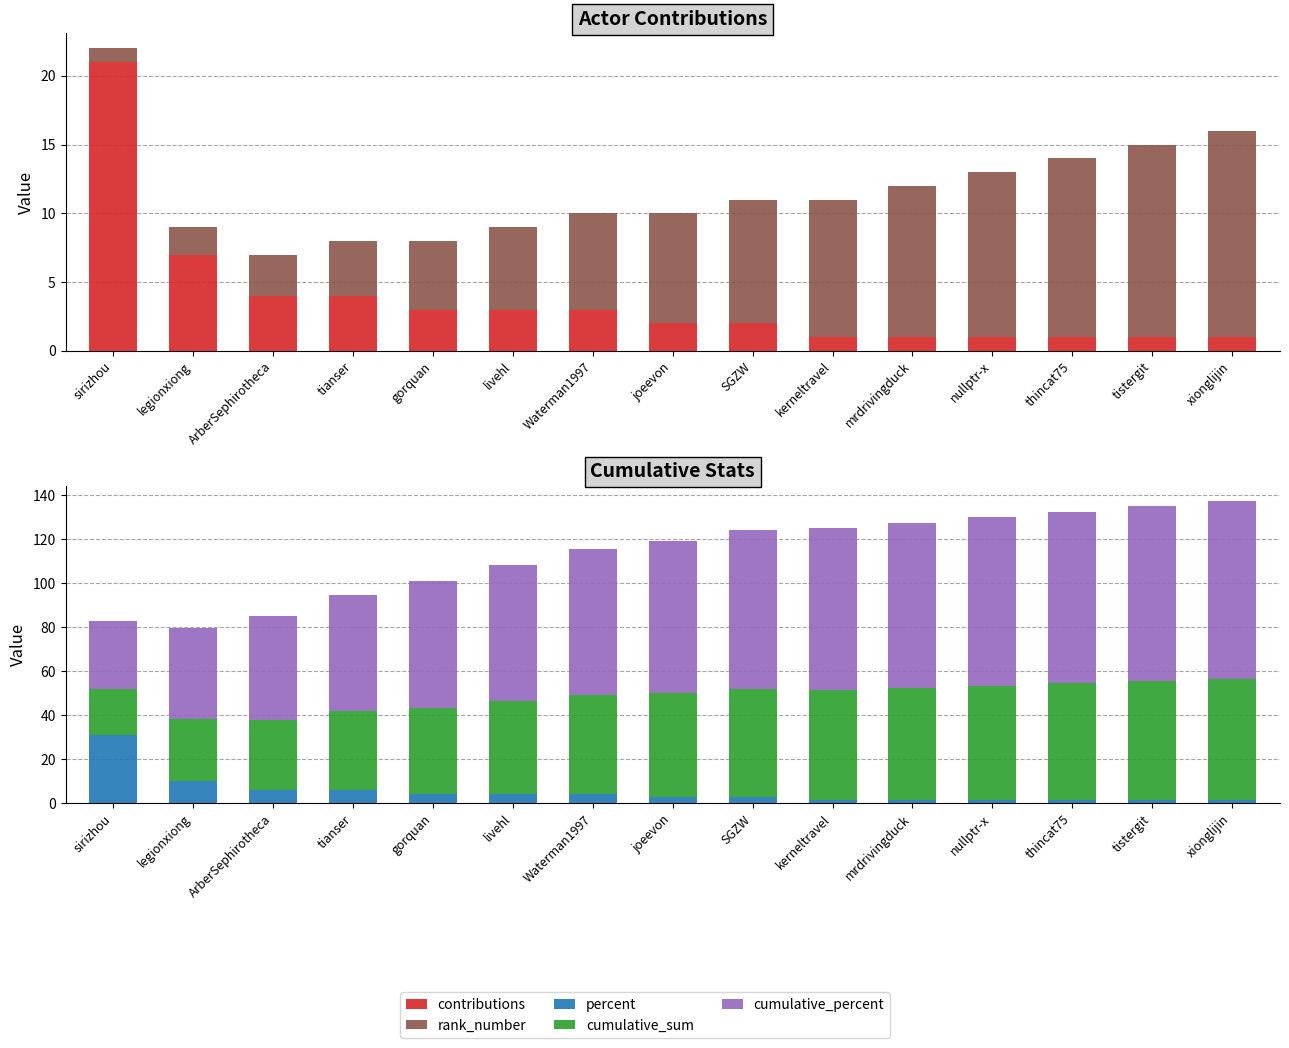

What is the label of the 15th bar from the left?

xionglijin